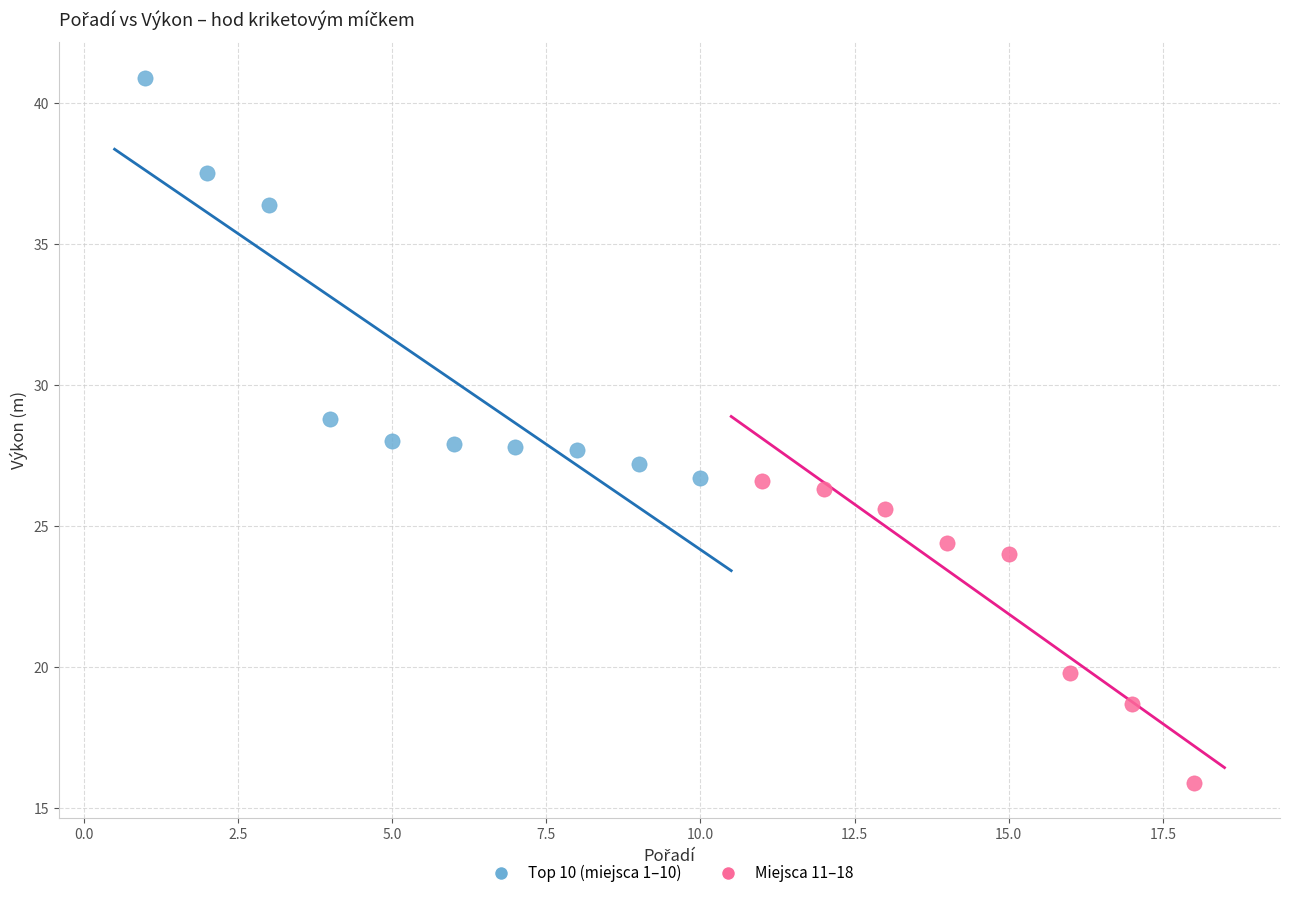

Which series has the widest spread of Y values?

Top 10 (miejsca 1–10)